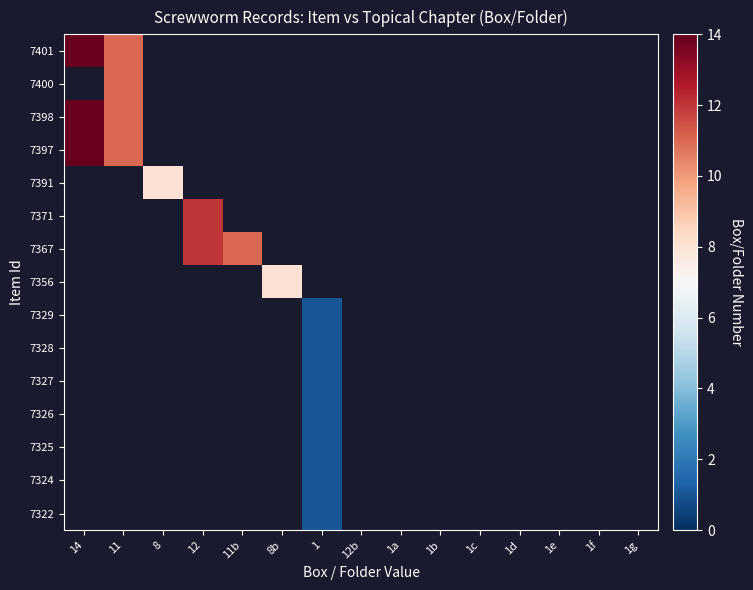

Is the value of 7401 at 1g greater than the value of 7328 at 12?

No